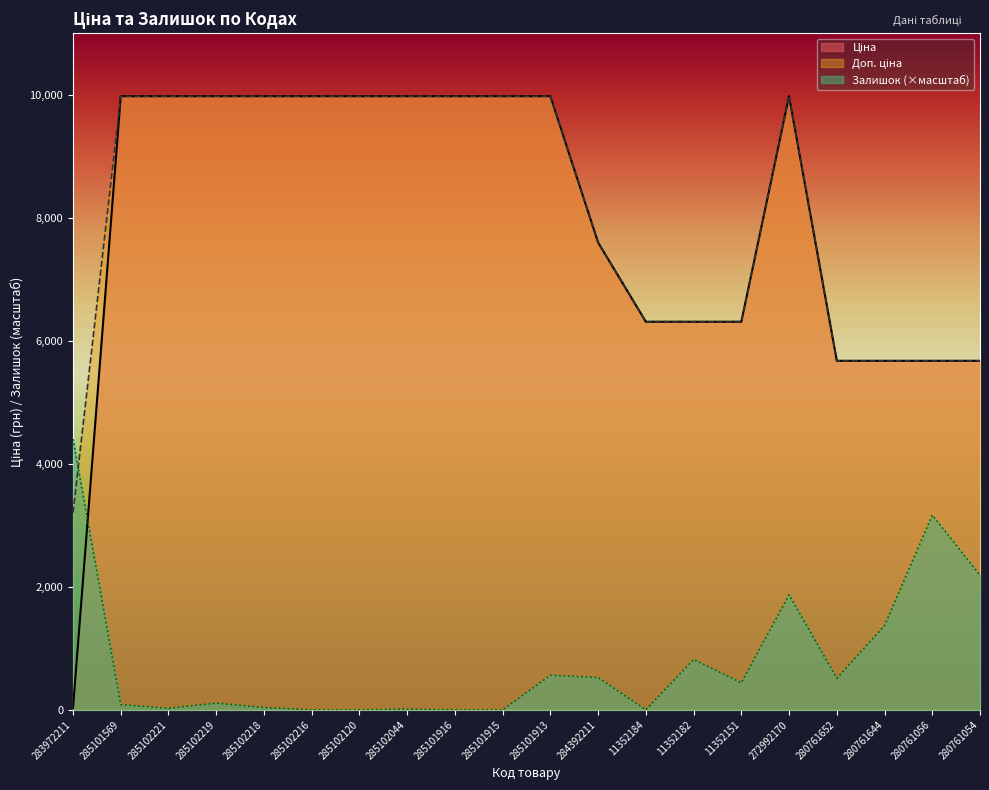

Reading right to left, transcribe all the data shown in this chart.

Ціна: 5673.8	5673.8	5673.8	5673.8	9975.0	6308.8	6308.8	6308.8	7596.5	9975.0	9975.0	9975.0	9975.0	9975.0	9975.0	9975.0	9975.0	9975.0	9975.0	32.0
Доп. ціна: 5673.8	5673.8	5673.8	5673.8	9975.0	6308.8	6308.8	6308.8	7596.5	9975.0	9975.0	9975.0	9975.0	9975.0	9975.0	9975.0	9975.0	9975.0	9975.0	3205.0
Залишок: 2187.8	3165.6	1368.9	513.3	1870.0	440.0	818.9	0.0	525.6	562.2	0.0	0.0	12.2	0.0	0.0	36.7	110.0	24.4	85.6	4400.0